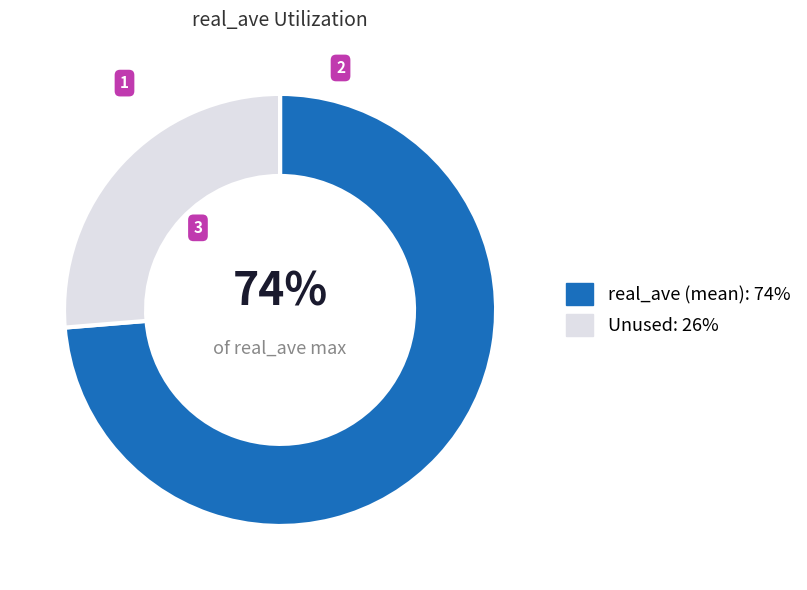

To the nearest percent, what portion does real_ave (mean): 74% represent?

74%